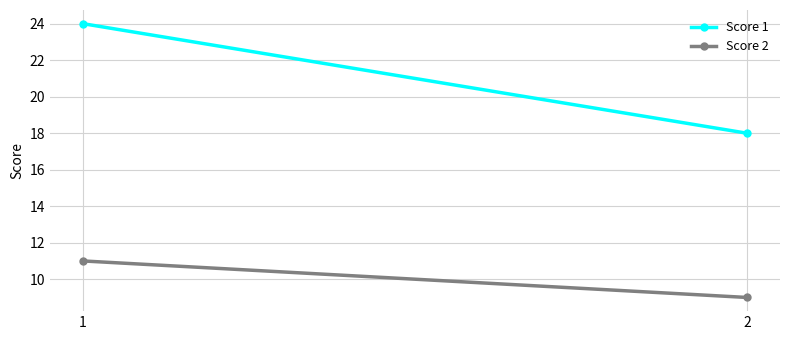

What is the value of the Score 2 point at the 2nd from the left?

9